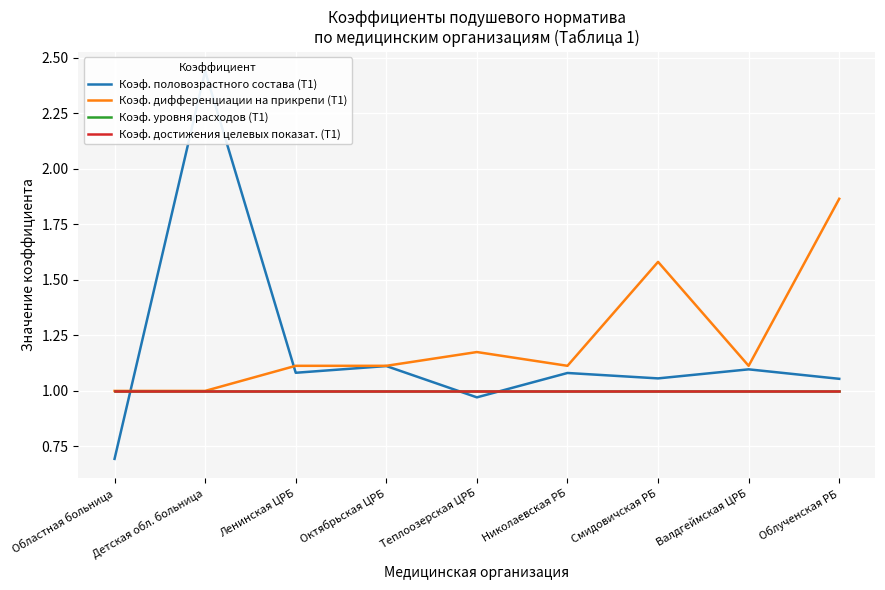

What is the label of the 7th point from the left?

Смидовичская РБ